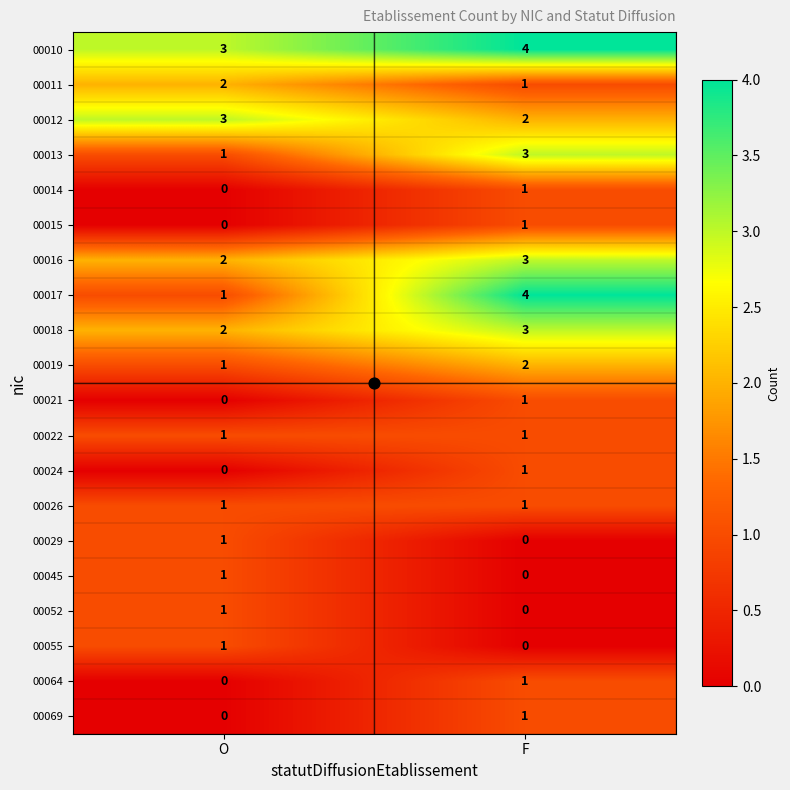

The value of 00010 at F is 4. True or false?

True